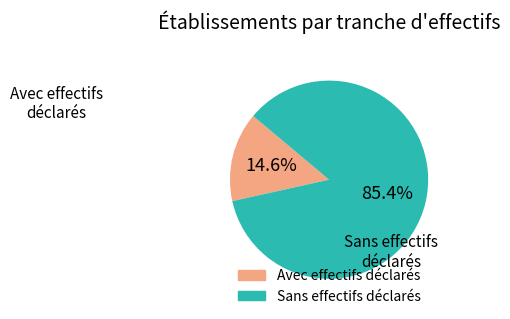

Does any single category account for the majority?

Yes